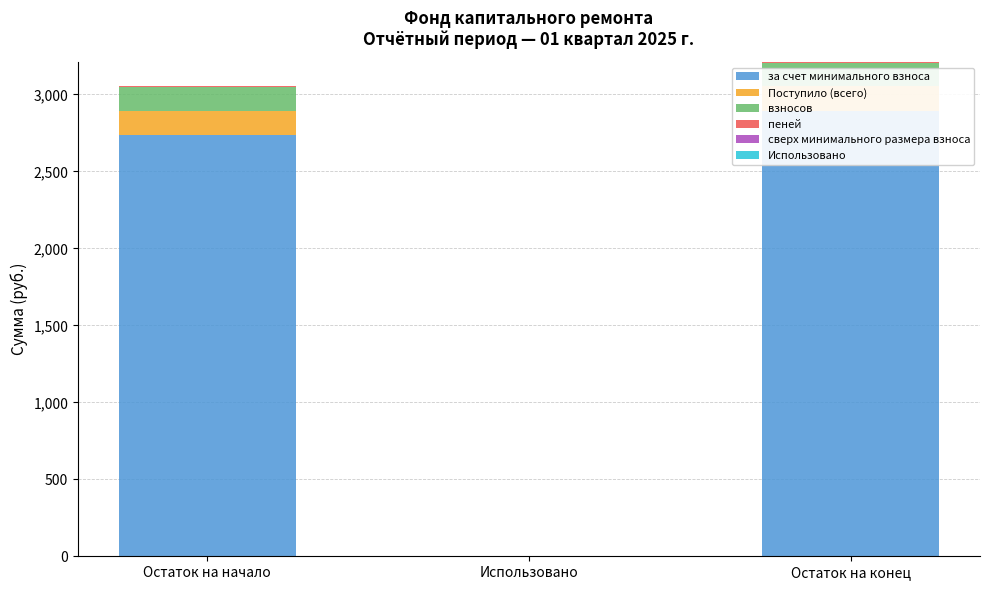

At which label does взносов first exceed 152?

Остаток на начало